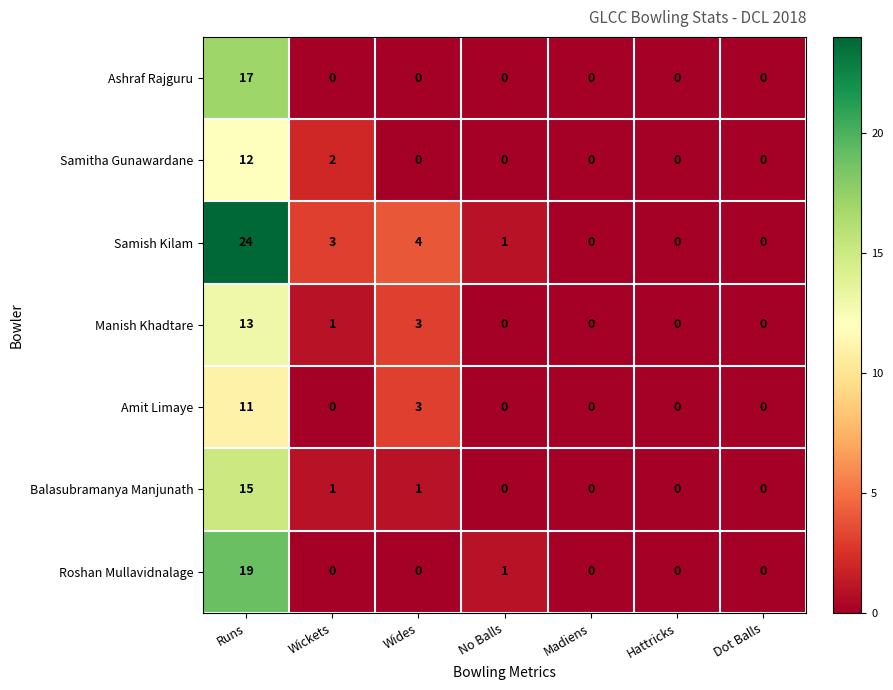

What is the maximum value shown in the chart?

24